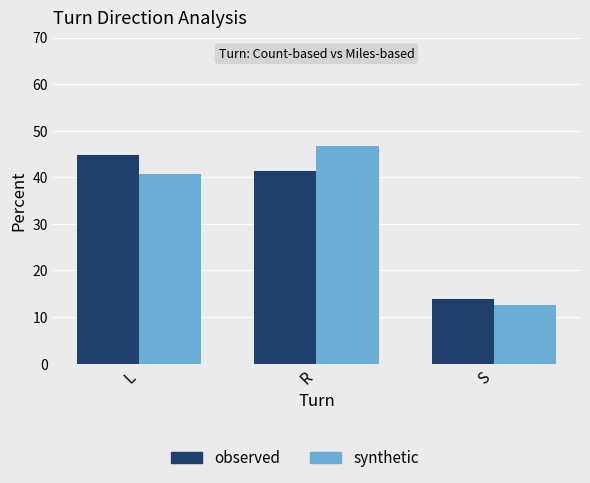

Is the value of synthetic at L greater than the value of observed at S?

Yes